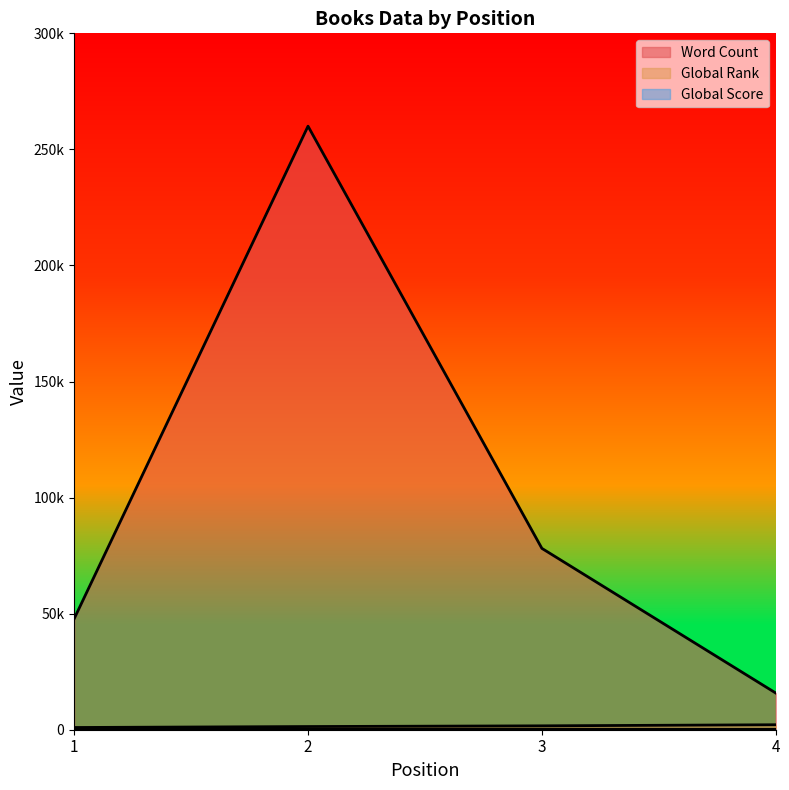

What is the highest value of the Word Count series?

260000